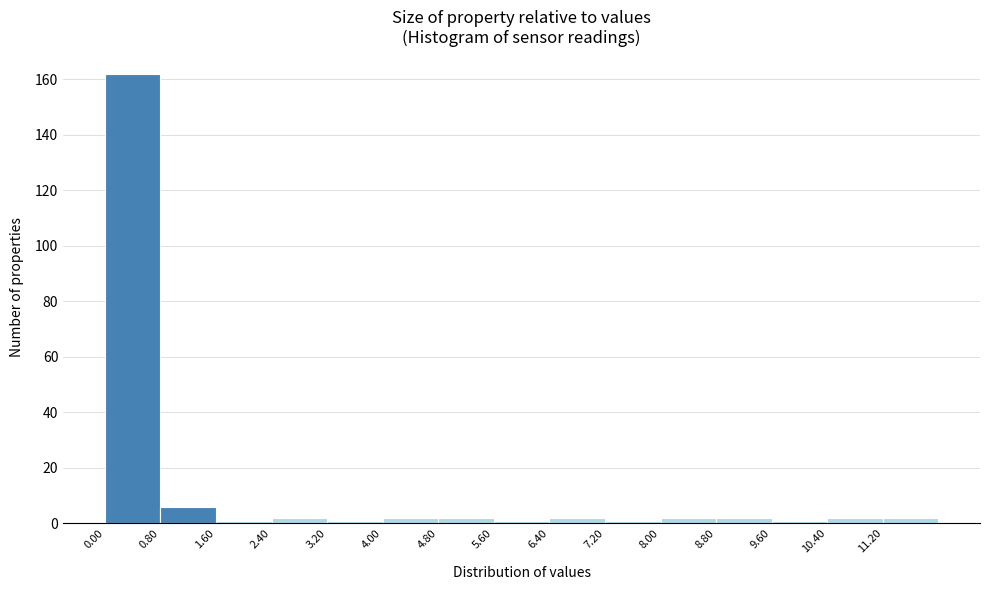

Over which range of the x-axis is the bar tallest?

0.0 to 0.8